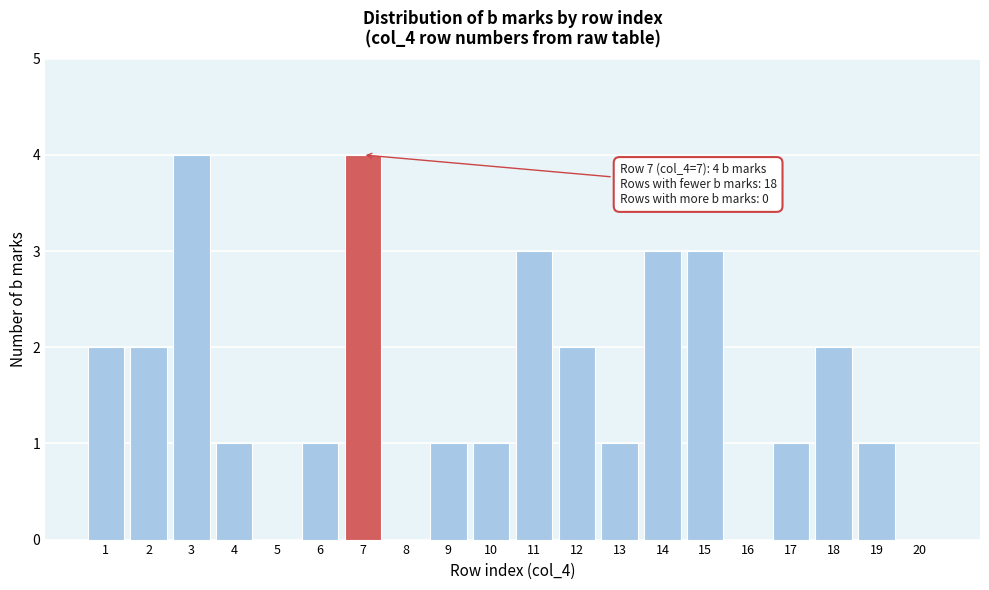

Reading left to right, what are all the values shown in this chart?

1=2	2=2	3=4	4=1	5=0	6=1	7=4	8=0	9=1	10=1	11=3	12=2	13=1	14=3	15=3	16=0	17=1	18=2	19=1	20=0